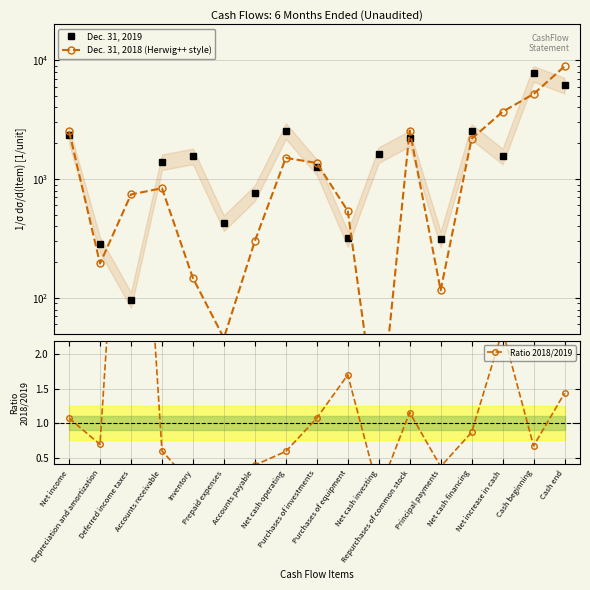

True or false: Ratio 2018/2019 and Dec. 31, 2019 cross at least once.

False